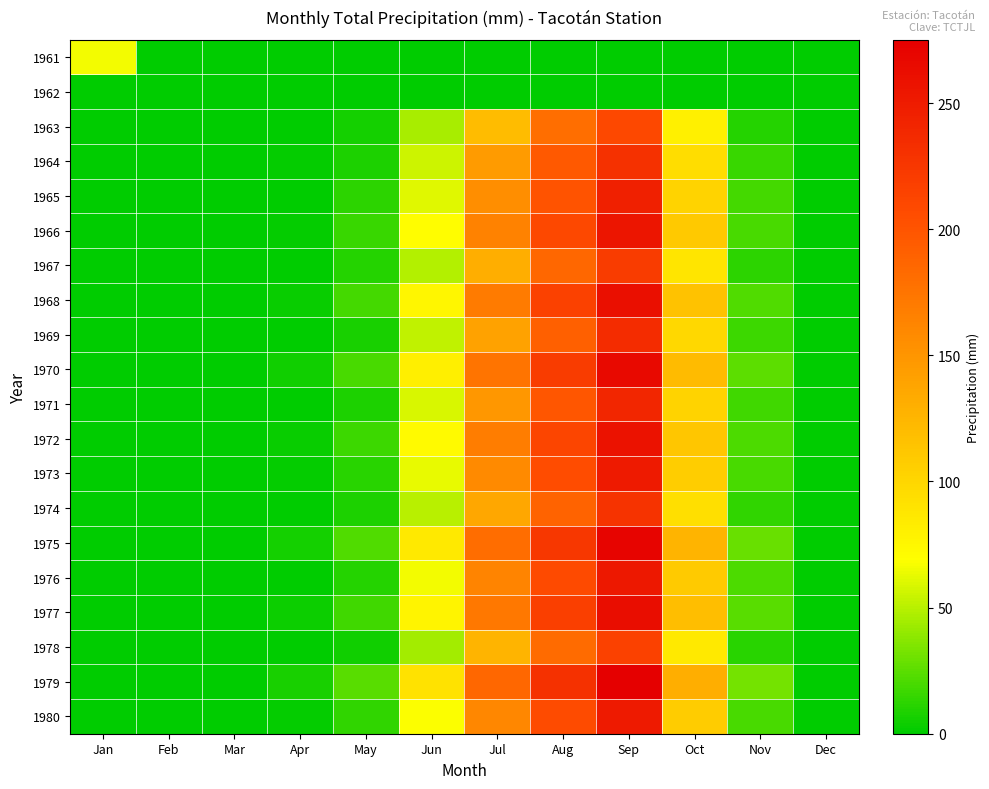

At how many categories does at least one series exceed 197?

2